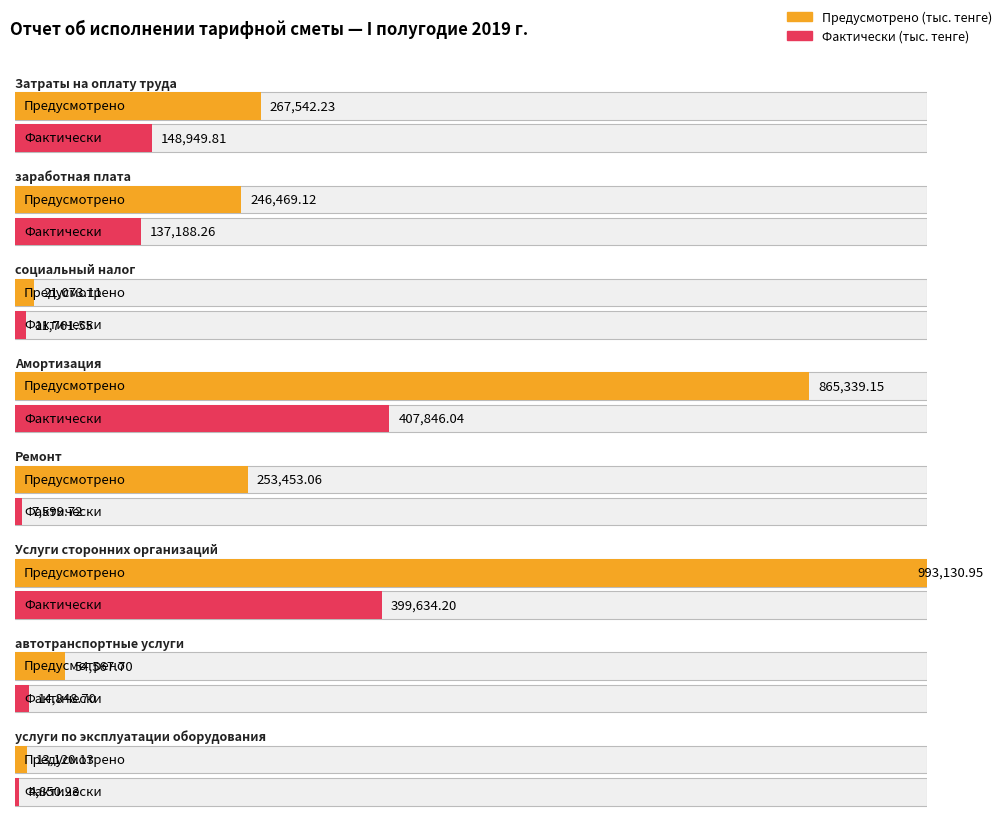

Is it true that Предусмотрено (тыс. тенге) equals 253453.1 at Ремонт?

True